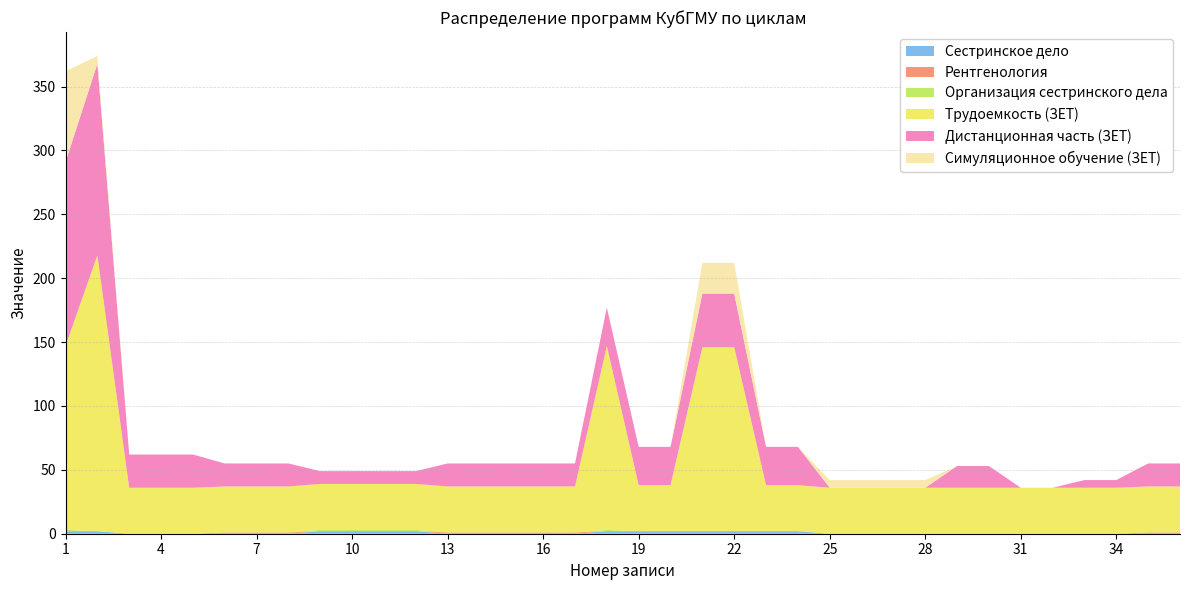

Reading right to left, transcribe all the data shown in this chart.

Сестринское дело: 36=0	35=0	34=0	33=0	32=0	31=0	30=0	29=0	28=0	27=0	26=0	25=0	24=2	23=2	22=2	21=2	20=2	19=2	18=2	17=0	16=0	15=0	14=0	13=0	12=2	11=2	10=2	9=2	8=0	7=0	6=0	5=0	4=0	3=0	2=2	1=2
Рентгенология: 36=1	35=1	34=0	33=0	32=0	31=0	30=0	29=0	28=0	27=0	26=0	25=0	24=0	23=0	22=0	21=0	20=0	19=0	18=0	17=1	16=1	15=1	14=1	13=1	12=0	11=0	10=0	9=0	8=1	7=1	6=1	5=0	4=0	3=0	2=0	1=0
Организация сестринского дела: 36=0	35=0	34=0	33=0	32=0	31=0	30=0	29=0	28=0	27=0	26=0	25=0	24=0	23=0	22=0	21=0	20=0	19=0	18=1	17=0	16=0	15=0	14=0	13=0	12=1	11=1	10=1	9=1	8=0	7=0	6=0	5=0	4=0	3=0	2=0	1=1
Трудоемкость (ЗЕТ): 36=36	35=36	34=36	33=36	32=36	31=36	30=36	29=36	28=36	27=36	26=36	25=36	24=36	23=36	22=144	21=144	20=36	19=36	18=144	17=36	16=36	15=36	14=36	13=36	12=36	11=36	10=36	9=36	8=36	7=36	6=36	5=36	4=36	3=36	2=216	1=144
Дистанционная часть (ЗЕТ): 36=18	35=18	34=6	33=6	32=0	31=0	30=17	29=17	28=0	27=0	26=0	25=0	24=30	23=30	22=42	21=42	20=30	19=30	18=30	17=18	16=18	15=18	14=18	13=18	12=10	11=10	10=10	9=10	8=18	7=18	6=18	5=26	4=26	3=26	2=150	1=144
Симуляционное обучение (ЗЕТ): 36=0	35=0	34=0	33=0	32=0	31=0	30=0	29=0	28=6	27=6	26=6	25=6	24=0	23=0	22=24	21=24	20=0	19=0	18=0	17=0	16=0	15=0	14=0	13=0	12=0	11=0	10=0	9=0	8=0	7=0	6=0	5=0	4=0	3=0	2=6	1=71